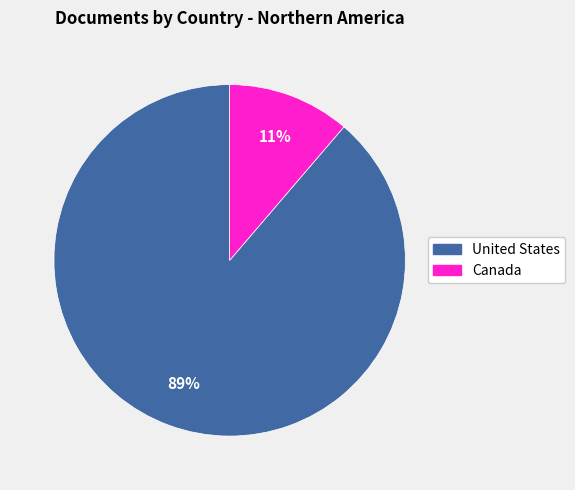

What is the largest slice in the pie chart?

United States